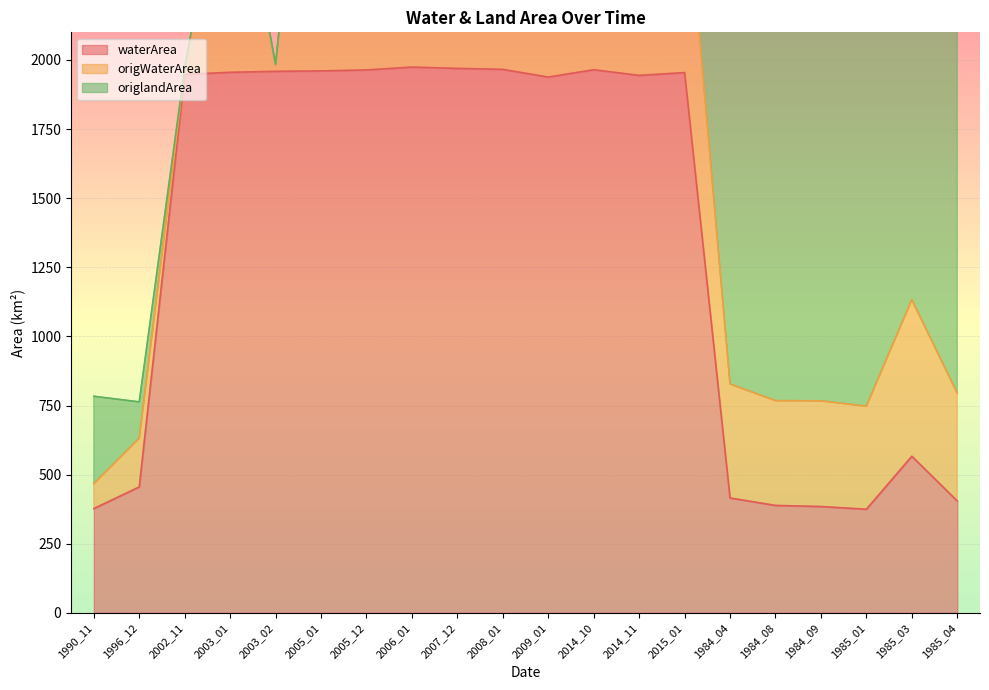

Does the chart display data point markers on the line(s)?

No